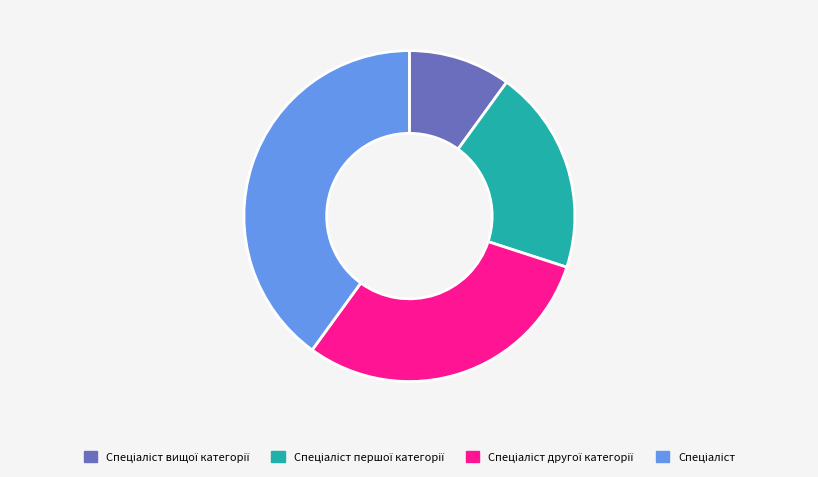

Is there any slice that represents more than half of the pie?

No